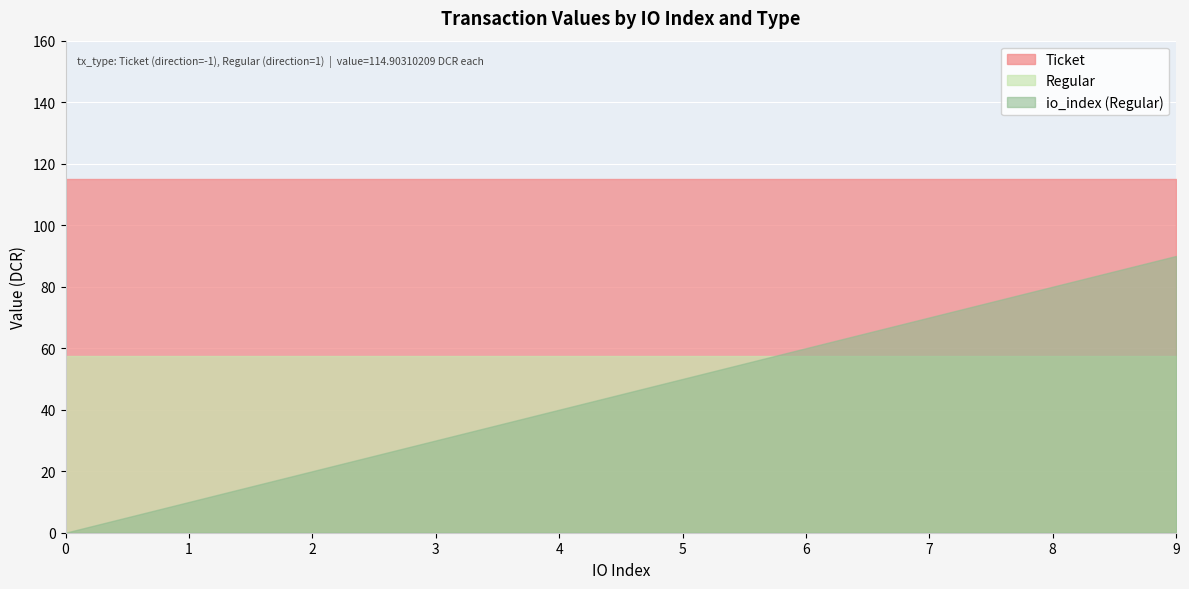

What is the difference between the Regular values at 6 and 8?

0.0